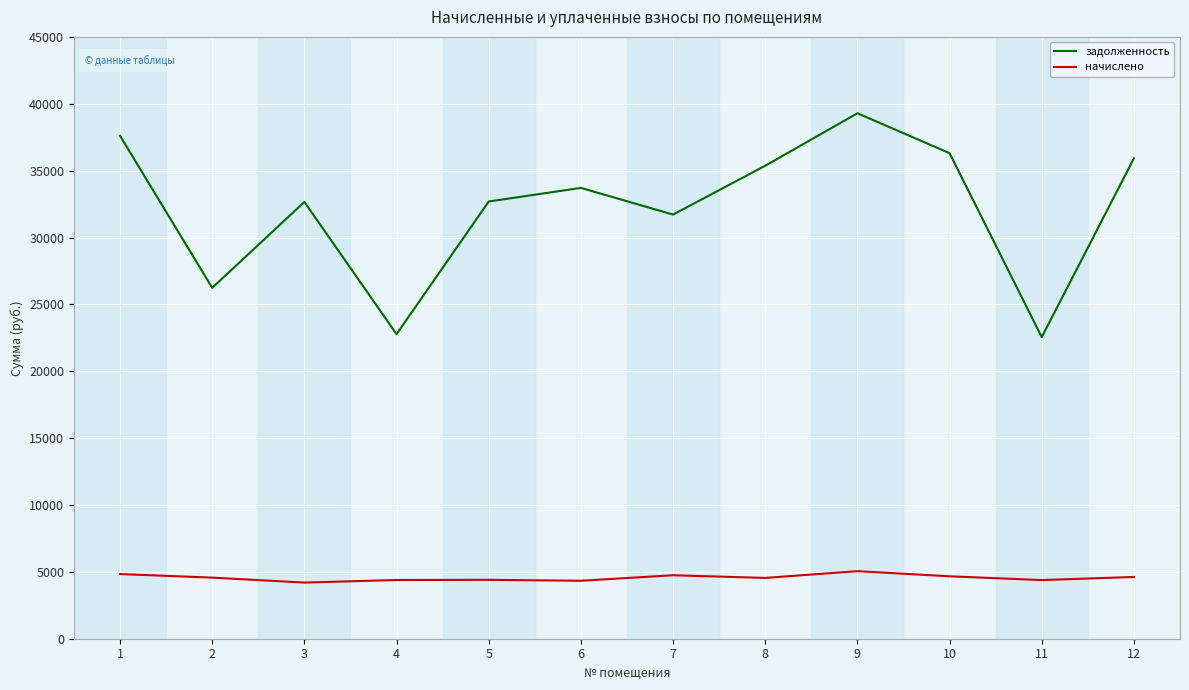

What is the spread (max minus min) of values at 12?

31301.4